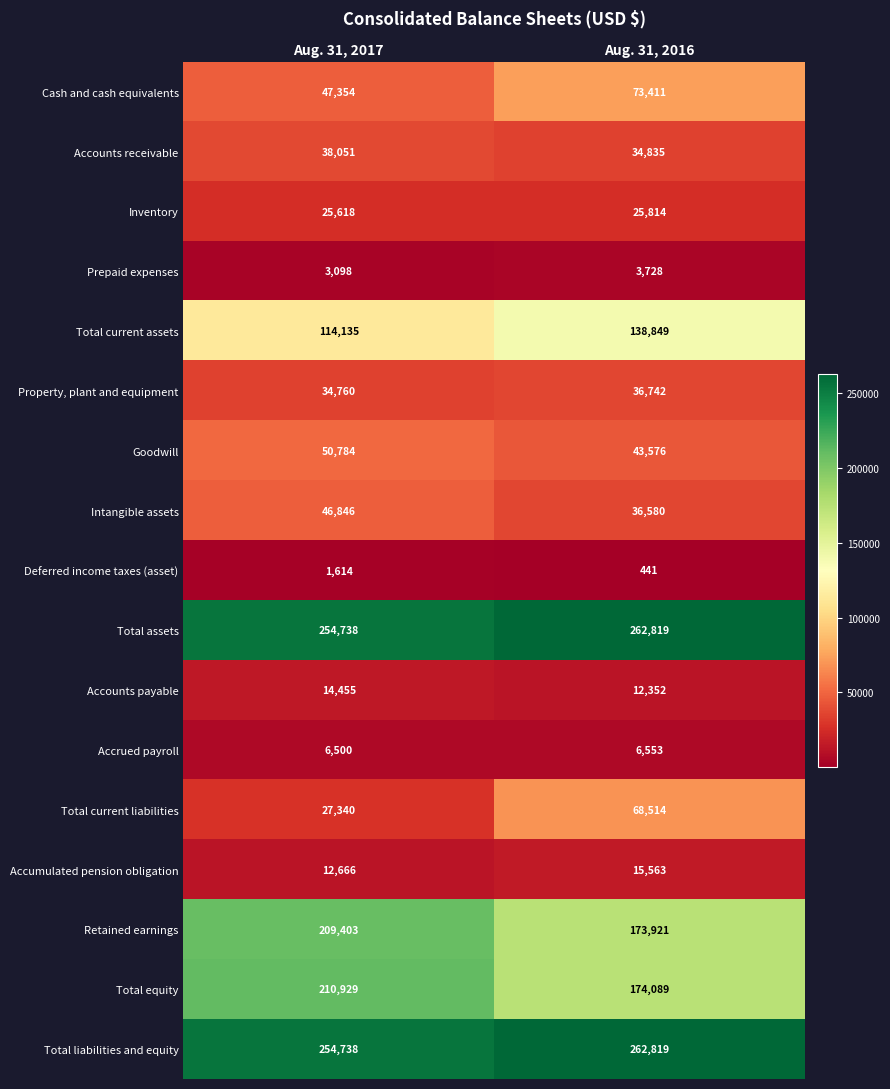

What is the smallest value displayed?

441